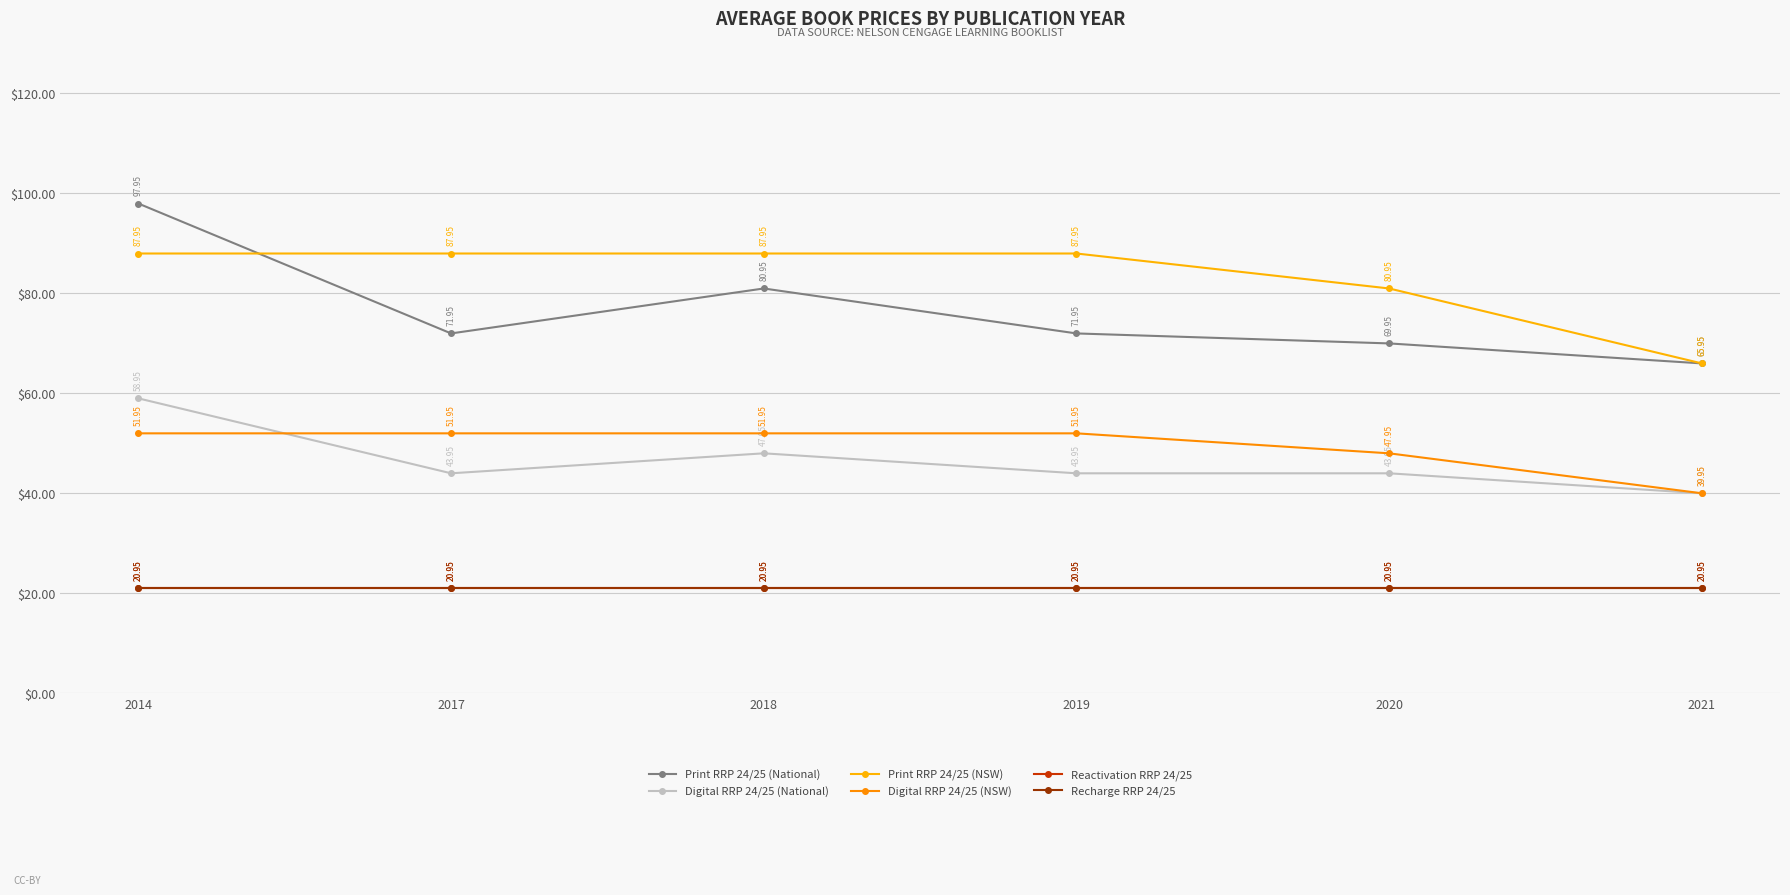

Where is Recharge RRP 24/25 nearest to the value 20?

2014